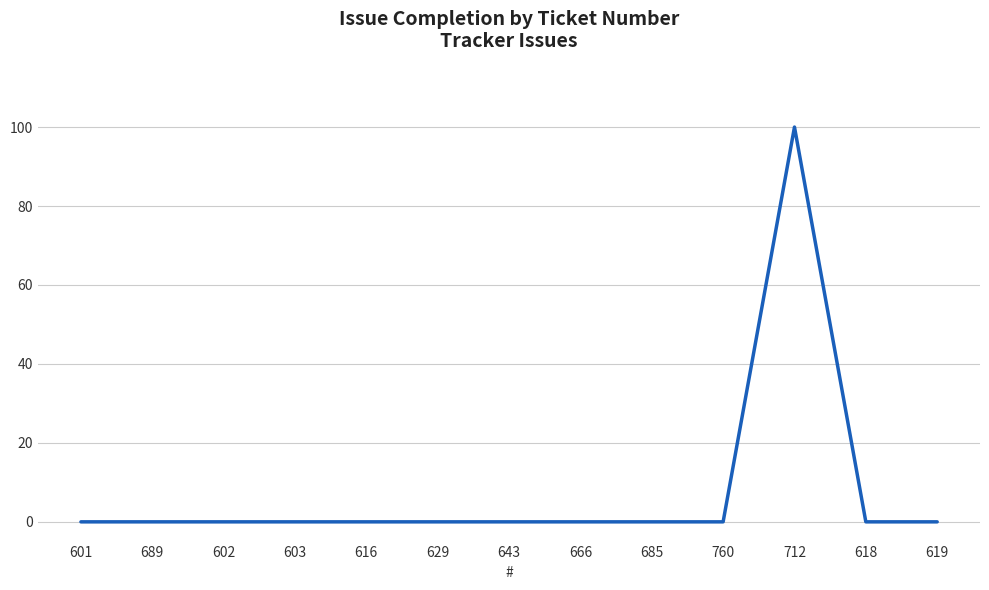

Which category has the highest value across all series?

712